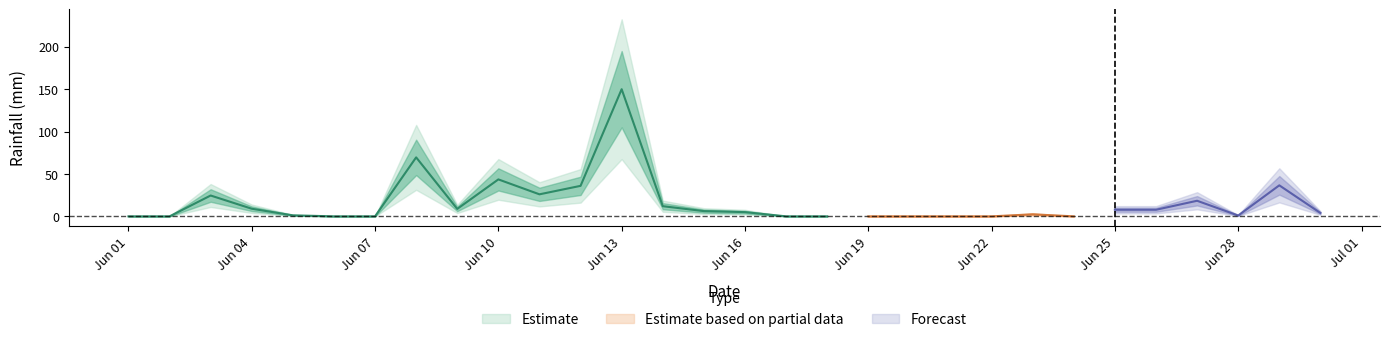

Between 2021-06-20 and 2021-06-09, which is larger?

2021-06-09